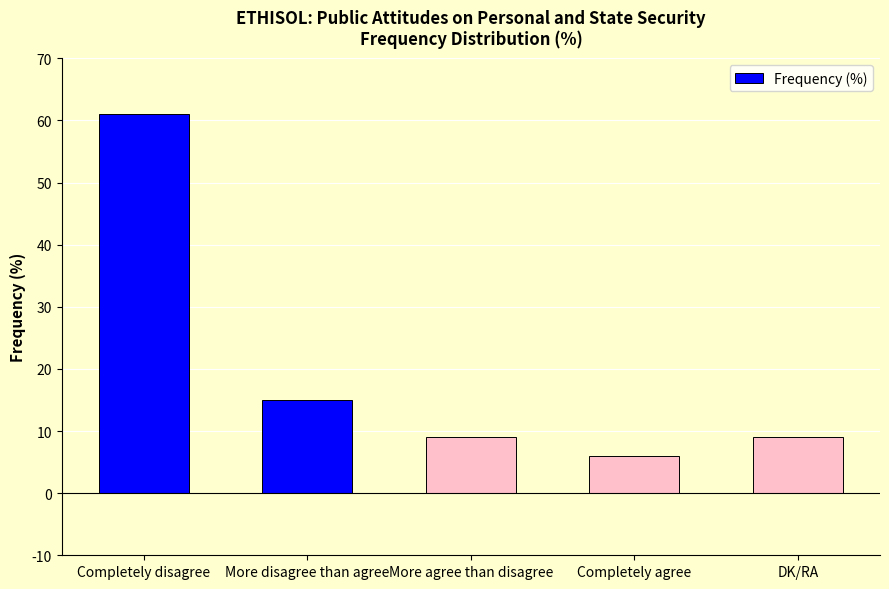

At which label is the value closest to 33?

More disagree than agree